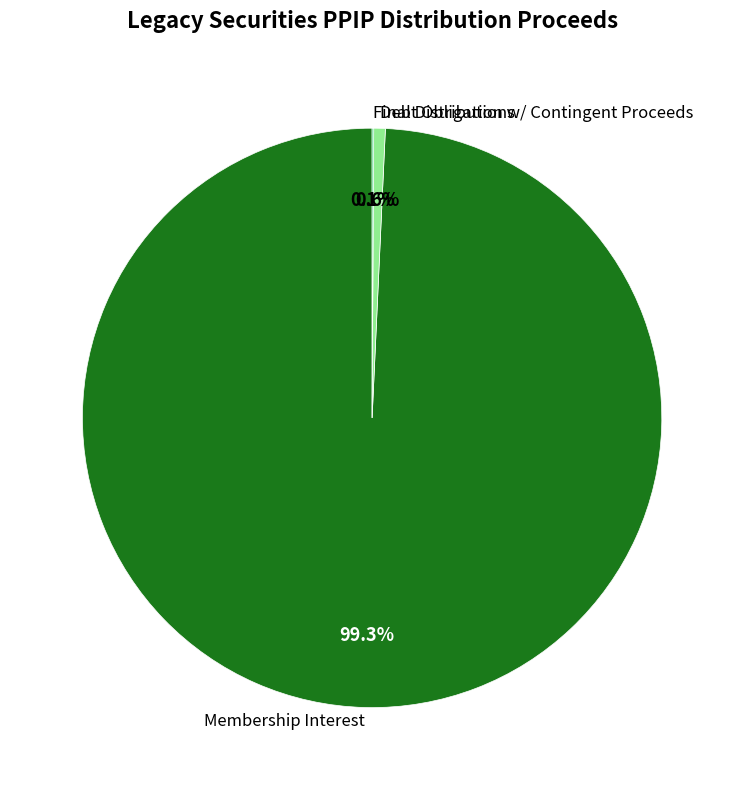

Which has a higher value, Membership Interest or Debt Obligation w/ Contingent Proceeds?

Membership Interest